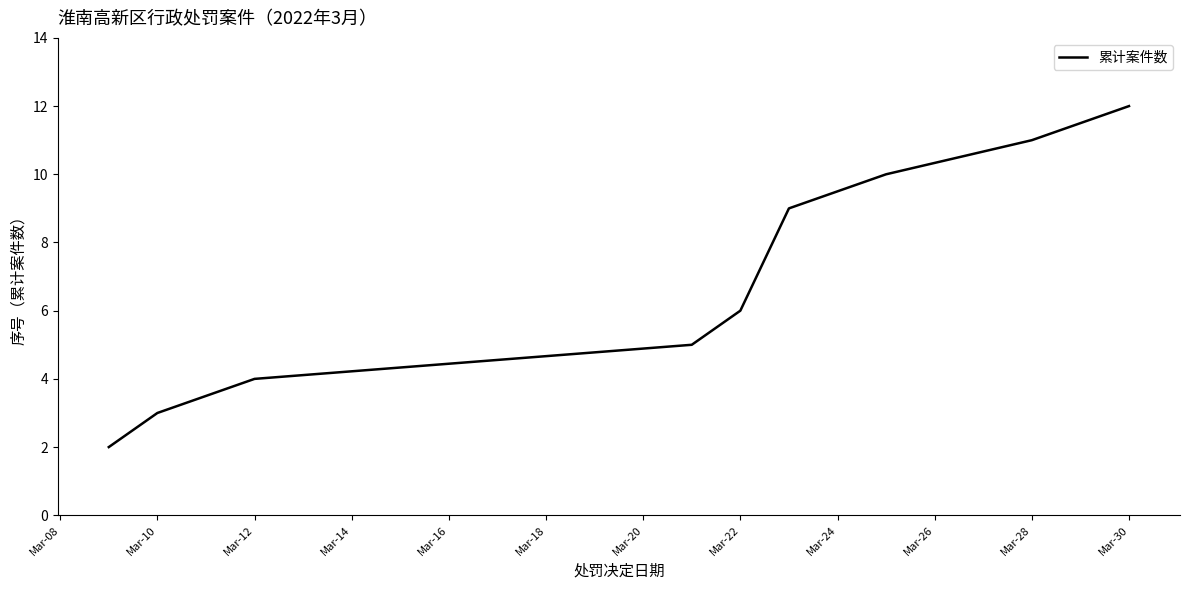

What is the difference between the maximum and minimum values?

10